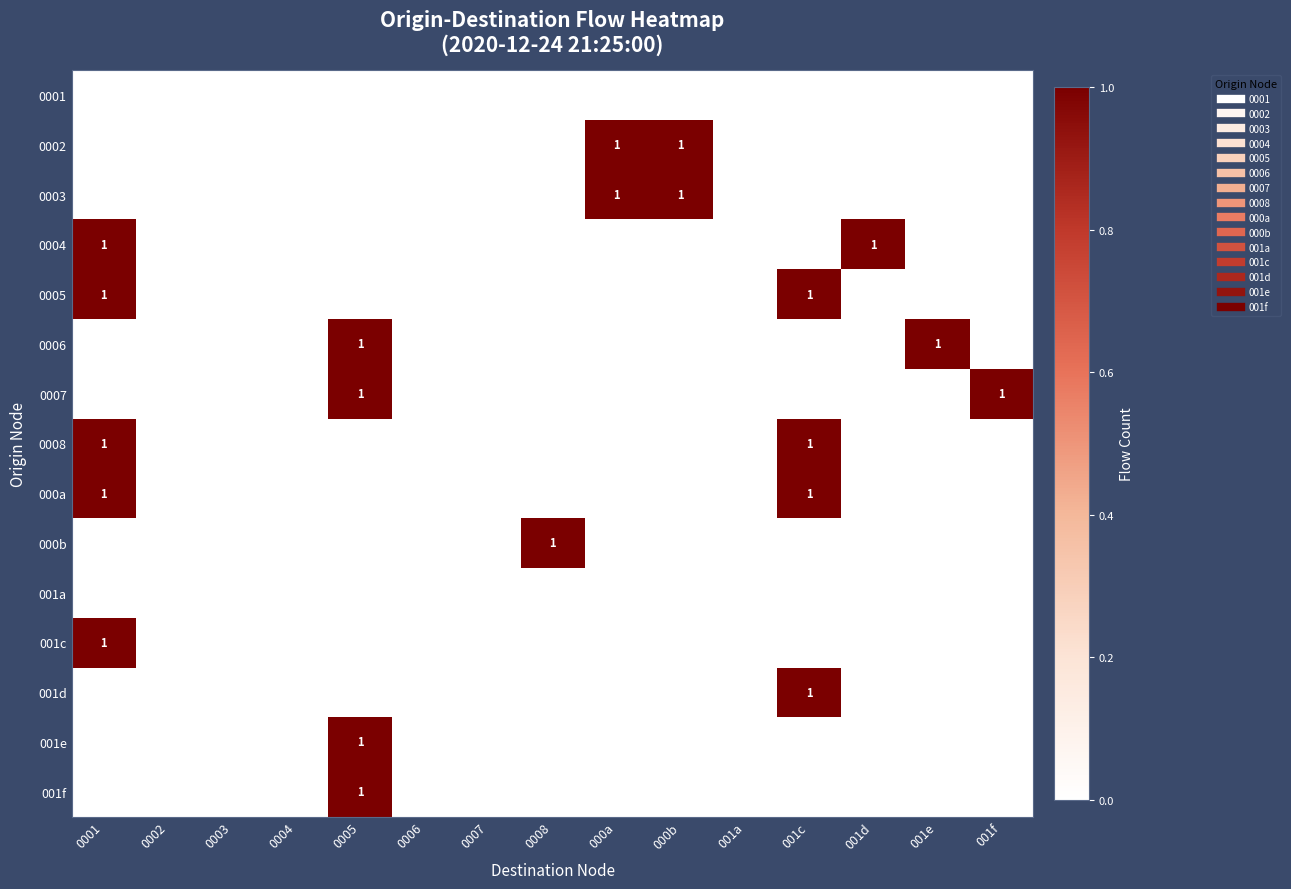

What is the spread (max minus min) of values at 001f?

1